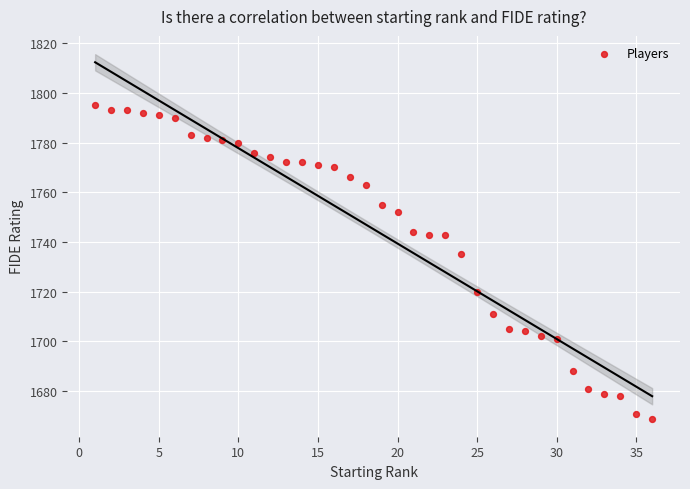

What Y value in the scatter plot is closest to 1732?

1735